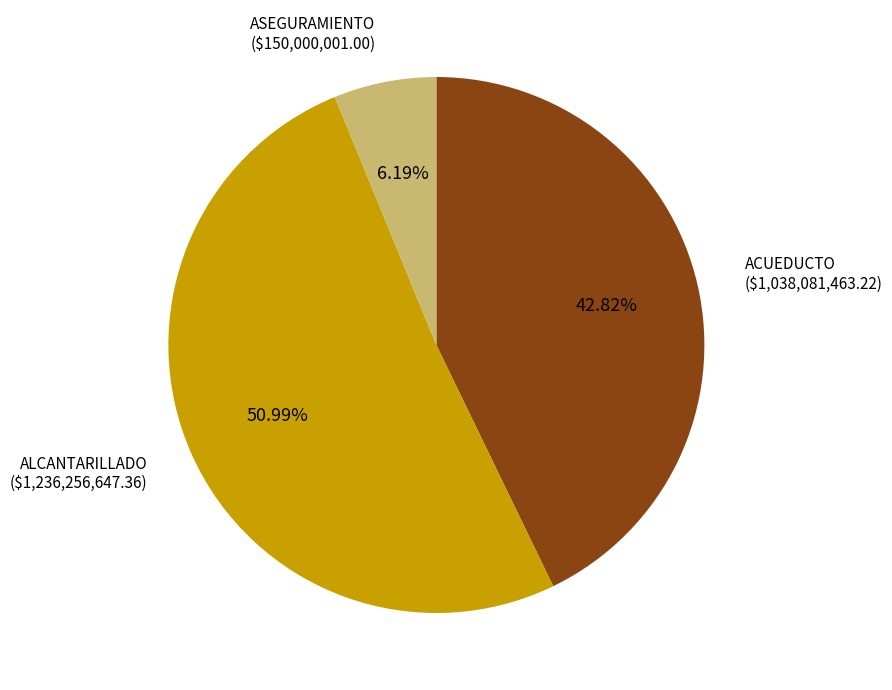

True or false: ASEGURAMIENTO accounts for 15% of the total.

False